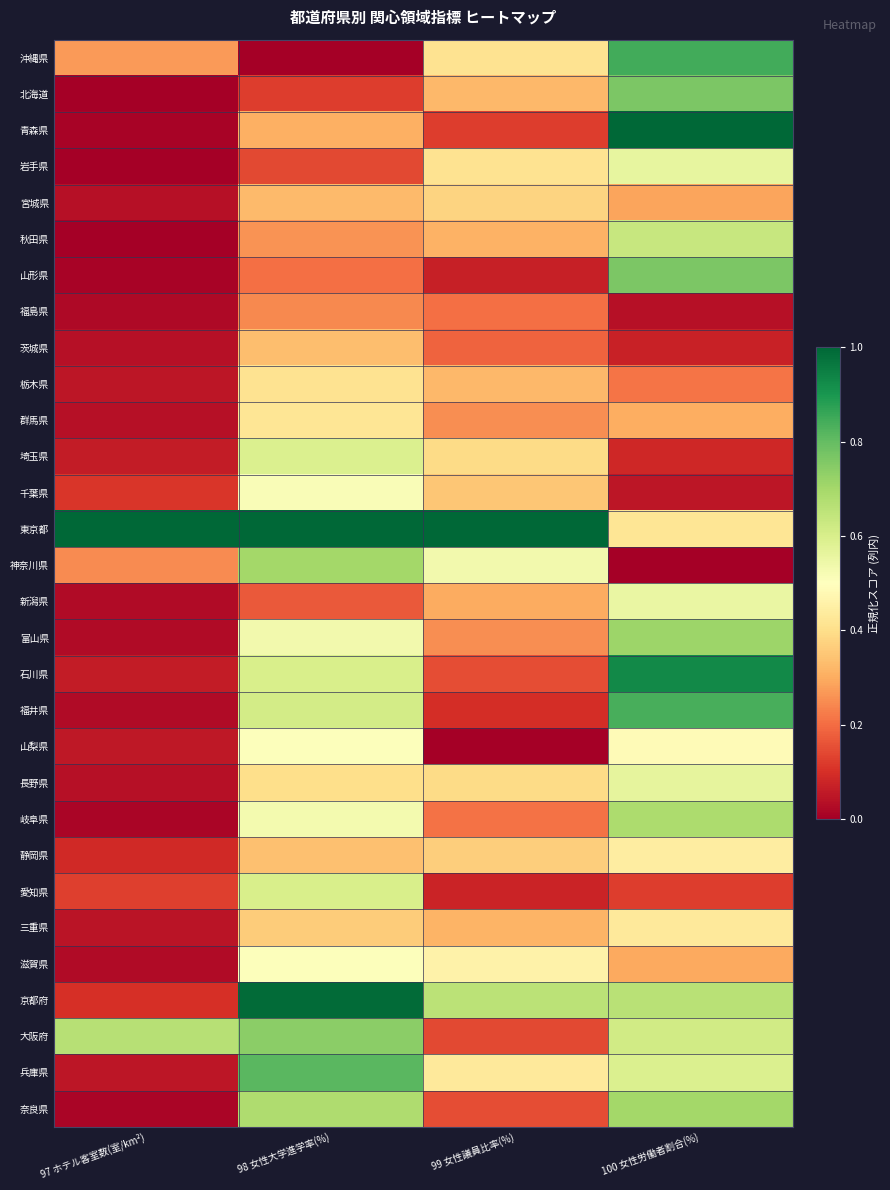

Reading right to left, transcribe all the data shown in this chart.

沖縄県: 100 女性労働者割合(%)=0.8	99 女性議員比率(%)=0.4	98 女性大学進学率(%)=0.0	97 ホテル客室数(室/km²)=0.3
北海道: 100 女性労働者割合(%)=0.8	99 女性議員比率(%)=0.3	98 女性大学進学率(%)=0.1	97 ホテル客室数(室/km²)=0.0
青森県: 100 女性労働者割合(%)=1.0	99 女性議員比率(%)=0.1	98 女性大学進学率(%)=0.3	97 ホテル客室数(室/km²)=0.0
岩手県: 100 女性労働者割合(%)=0.6	99 女性議員比率(%)=0.4	98 女性大学進学率(%)=0.1	97 ホテル客室数(室/km²)=0.0
宮城県: 100 女性労働者割合(%)=0.3	99 女性議員比率(%)=0.4	98 女性大学進学率(%)=0.3	97 ホテル客室数(室/km²)=0.0
秋田県: 100 女性労働者割合(%)=0.6	99 女性議員比率(%)=0.3	98 女性大学進学率(%)=0.3	97 ホテル客室数(室/km²)=0.0
山形県: 100 女性労働者割合(%)=0.8	99 女性議員比率(%)=0.1	98 女性大学進学率(%)=0.2	97 ホテル客室数(室/km²)=0.0
福島県: 100 女性労働者割合(%)=0.0	99 女性議員比率(%)=0.2	98 女性大学進学率(%)=0.2	97 ホテル客室数(室/km²)=0.0
茨城県: 100 女性労働者割合(%)=0.1	99 女性議員比率(%)=0.2	98 女性大学進学率(%)=0.3	97 ホテル客室数(室/km²)=0.0
栃木県: 100 女性労働者割合(%)=0.2	99 女性議員比率(%)=0.3	98 女性大学進学率(%)=0.4	97 ホテル客室数(室/km²)=0.0
群馬県: 100 女性労働者割合(%)=0.3	99 女性議員比率(%)=0.3	98 女性大学進学率(%)=0.4	97 ホテル客室数(室/km²)=0.0
埼玉県: 100 女性労働者割合(%)=0.1	99 女性議員比率(%)=0.4	98 女性大学進学率(%)=0.6	97 ホテル客室数(室/km²)=0.1
千葉県: 100 女性労働者割合(%)=0.0	99 女性議員比率(%)=0.3	98 女性大学進学率(%)=0.5	97 ホテル客室数(室/km²)=0.1
東京都: 100 女性労働者割合(%)=0.4	99 女性議員比率(%)=1.0	98 女性大学進学率(%)=1.0	97 ホテル客室数(室/km²)=1.0
神奈川県: 100 女性労働者割合(%)=0.0	99 女性議員比率(%)=0.5	98 女性大学進学率(%)=0.7	97 ホテル客室数(室/km²)=0.2
新潟県: 100 女性労働者割合(%)=0.6	99 女性議員比率(%)=0.3	98 女性大学進学率(%)=0.2	97 ホテル客室数(室/km²)=0.0
富山県: 100 女性労働者割合(%)=0.7	99 女性議員比率(%)=0.3	98 女性大学進学率(%)=0.5	97 ホテル客室数(室/km²)=0.0
石川県: 100 女性労働者割合(%)=0.9	99 女性議員比率(%)=0.1	98 女性大学進学率(%)=0.6	97 ホテル客室数(室/km²)=0.1
福井県: 100 女性労働者割合(%)=0.8	99 女性議員比率(%)=0.1	98 女性大学進学率(%)=0.6	97 ホテル客室数(室/km²)=0.0
山梨県: 100 女性労働者割合(%)=0.5	99 女性議員比率(%)=0.0	98 女性大学進学率(%)=0.5	97 ホテル客室数(室/km²)=0.1
長野県: 100 女性労働者割合(%)=0.6	99 女性議員比率(%)=0.4	98 女性大学進学率(%)=0.4	97 ホテル客室数(室/km²)=0.0
岐阜県: 100 女性労働者割合(%)=0.7	99 女性議員比率(%)=0.2	98 女性大学進学率(%)=0.5	97 ホテル客室数(室/km²)=0.0
静岡県: 100 女性労働者割合(%)=0.4	99 女性議員比率(%)=0.4	98 女性大学進学率(%)=0.3	97 ホテル客室数(室/km²)=0.1
愛知県: 100 女性労働者割合(%)=0.1	99 女性議員比率(%)=0.1	98 女性大学進学率(%)=0.6	97 ホテル客室数(室/km²)=0.1
三重県: 100 女性労働者割合(%)=0.4	99 女性議員比率(%)=0.3	98 女性大学進学率(%)=0.4	97 ホテル客室数(室/km²)=0.0
滋賀県: 100 女性労働者割合(%)=0.3	99 女性議員比率(%)=0.5	98 女性大学進学率(%)=0.5	97 ホテル客室数(室/km²)=0.0
京都府: 100 女性労働者割合(%)=0.7	99 女性議員比率(%)=0.7	98 女性大学進学率(%)=1.0	97 ホテル客室数(室/km²)=0.1
大阪府: 100 女性労働者割合(%)=0.6	99 女性議員比率(%)=0.1	98 女性大学進学率(%)=0.7	97 ホテル客室数(室/km²)=0.7
兵庫県: 100 女性労働者割合(%)=0.6	99 女性議員比率(%)=0.4	98 女性大学進学率(%)=0.8	97 ホテル客室数(室/km²)=0.0
奈良県: 100 女性労働者割合(%)=0.7	99 女性議員比率(%)=0.1	98 女性大学進学率(%)=0.7	97 ホテル客室数(室/km²)=0.0